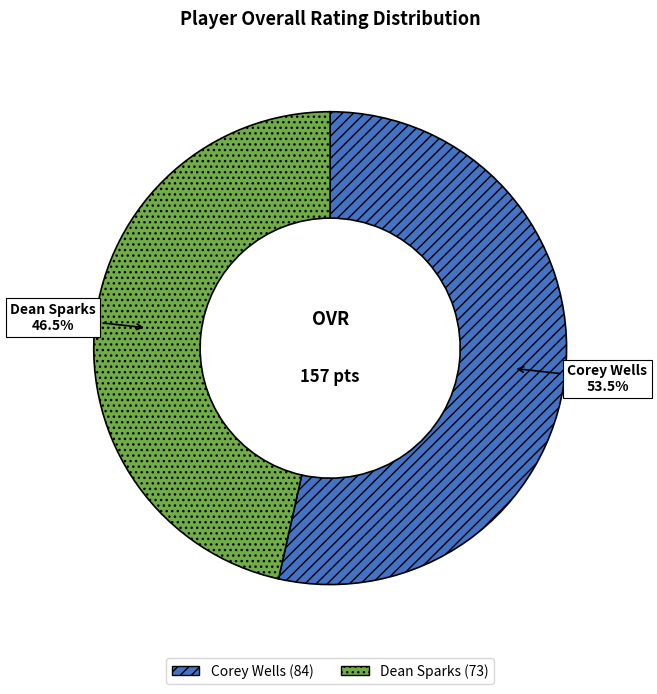

To the nearest percent, what is the combined percentage of Corey Wells and Dean Sparks?

100%